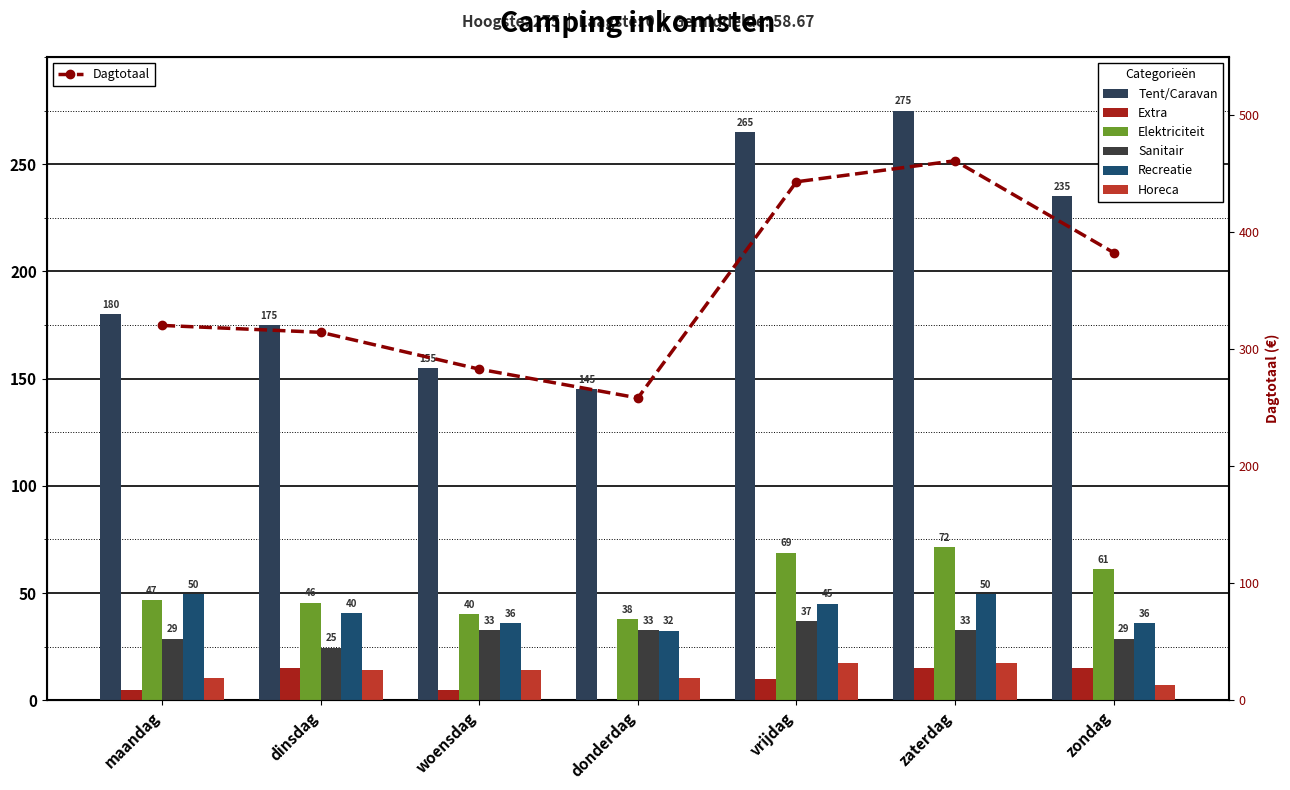

What is the greatest value displayed?

275.0